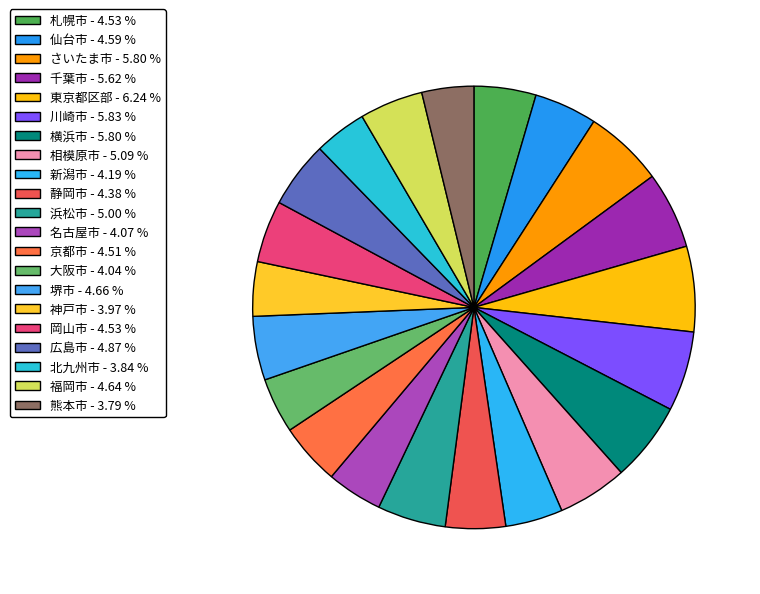

To the nearest percent, what percentage of the pie is 新潟市?

4%